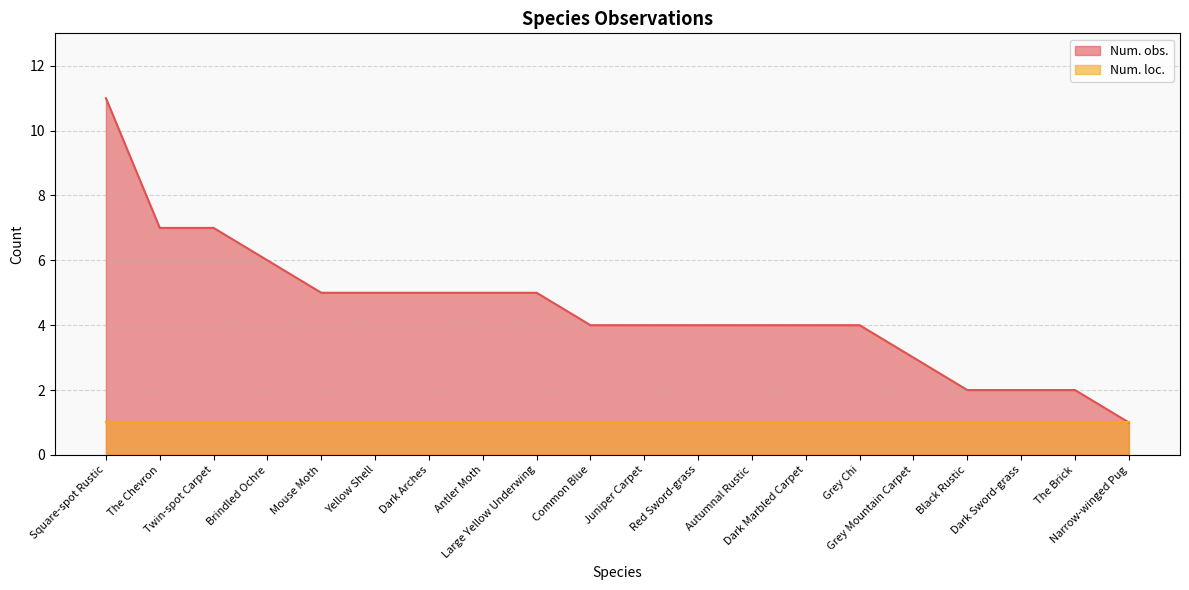

What is the value of the 18th point from the left?

2